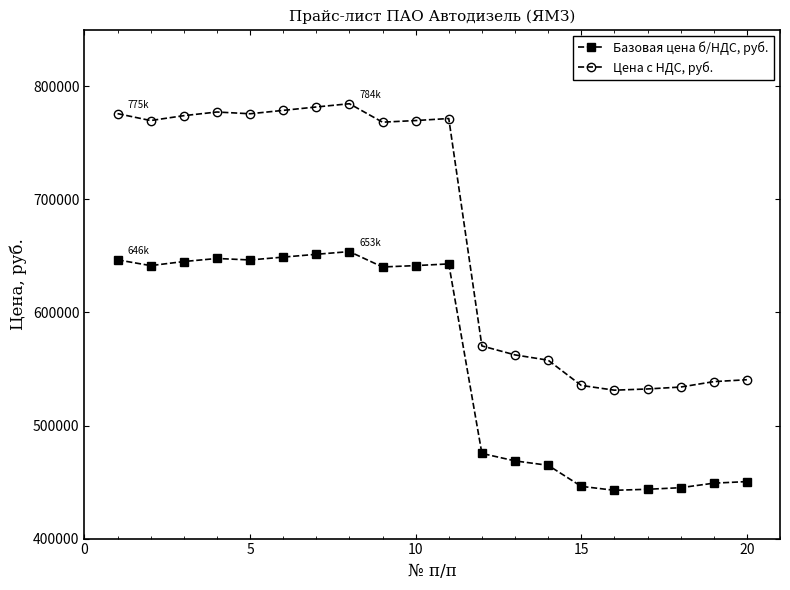

What is the lowest value of the Базовая цена б/НДС, руб. series?

442700